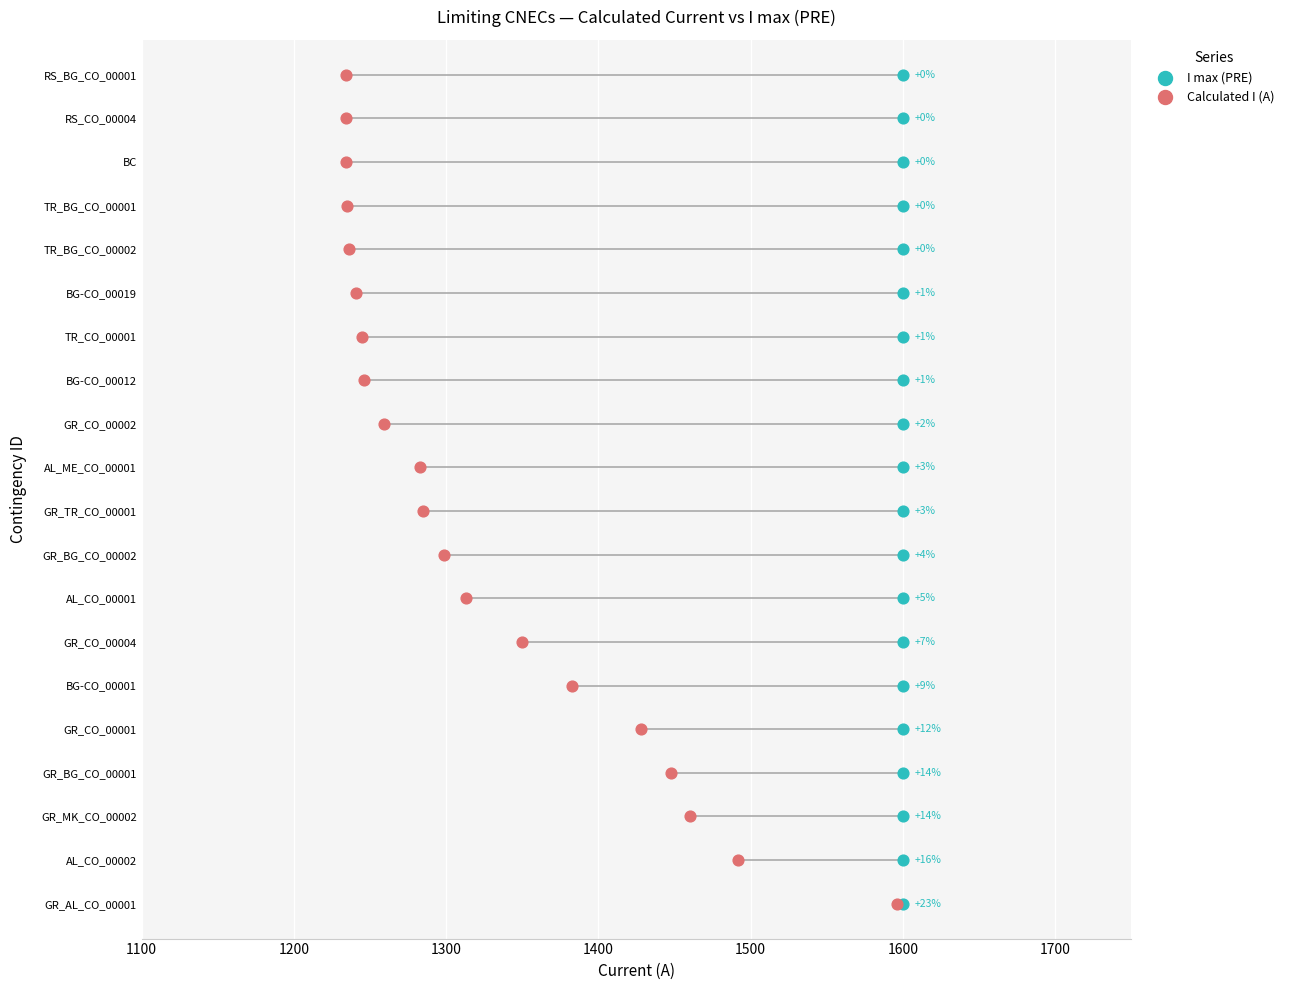

Which series contains the lowest Y value?

I max (PRE)